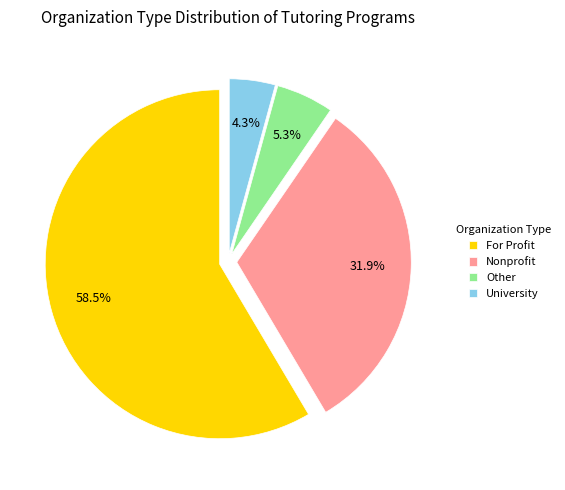

To the nearest percent, what portion does Nonprofit represent?

32%